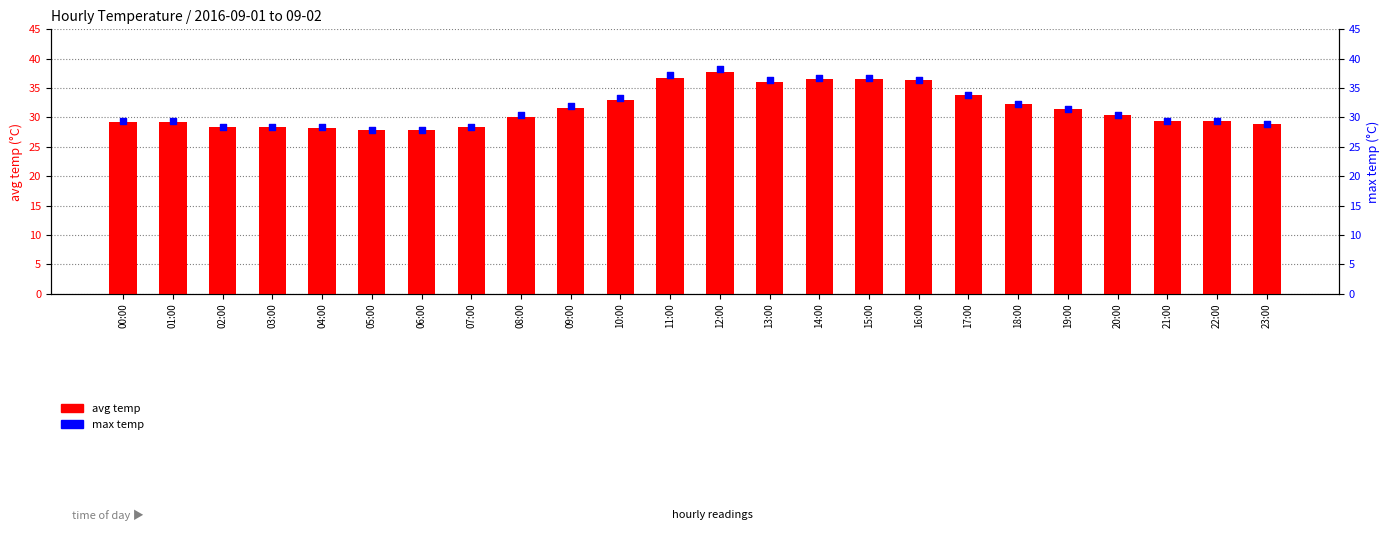

Which series reaches the maximum Y coordinate?

max temp